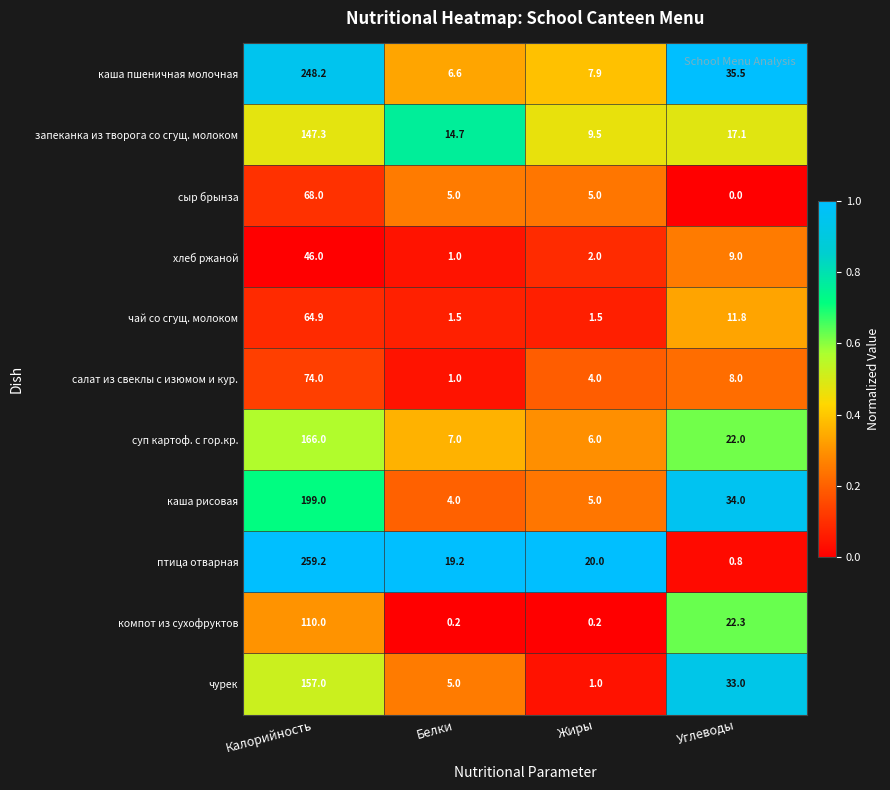

How many categories are shown in the chart?

4